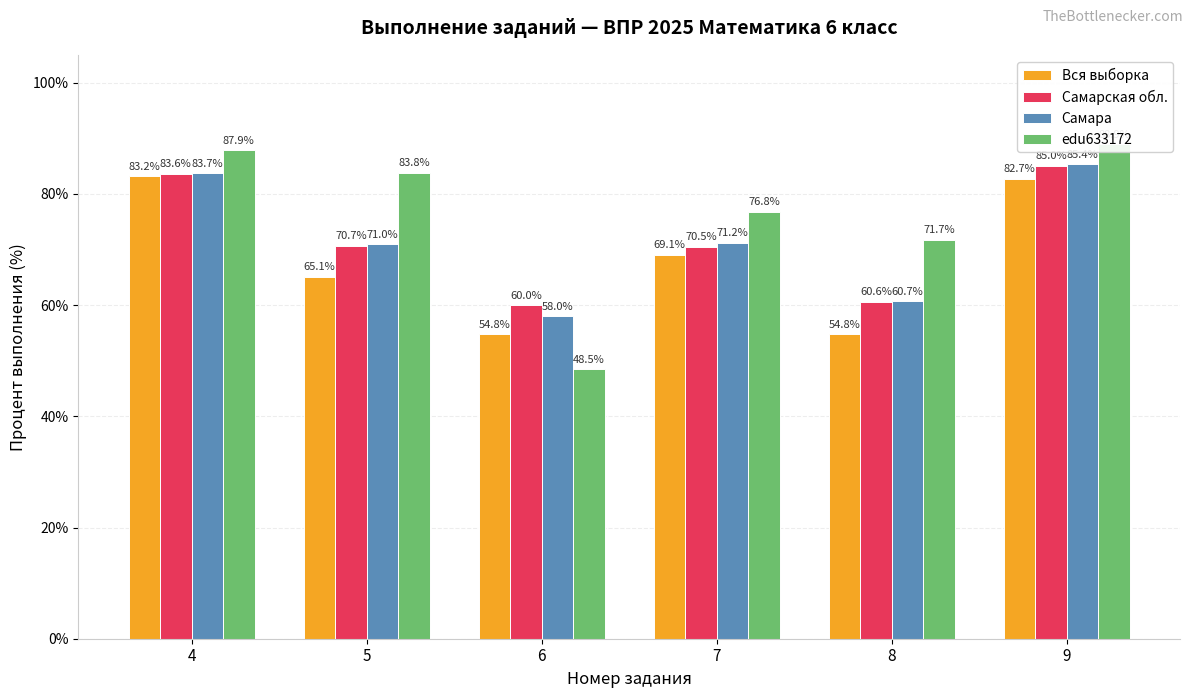

What value does the Самарская обл. series have at 9?

85.0